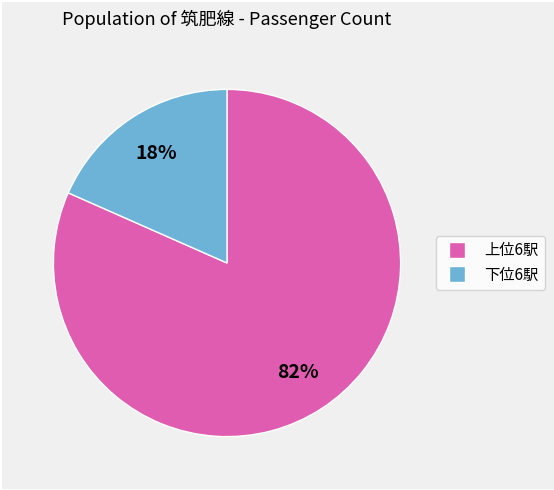

To the nearest percent, what is the average slice percentage?

50%